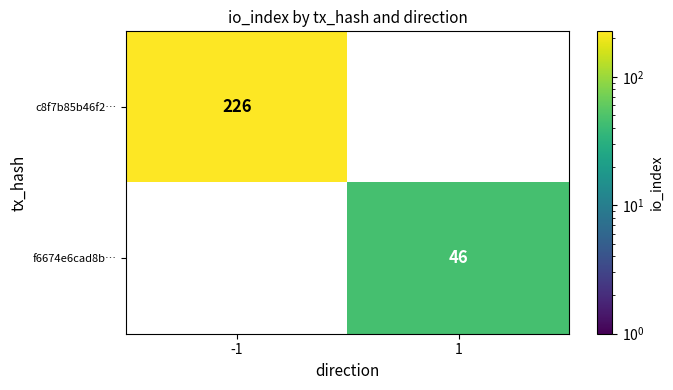

The f6674e6cad8b… series shows 83 at 1. True or false?

False